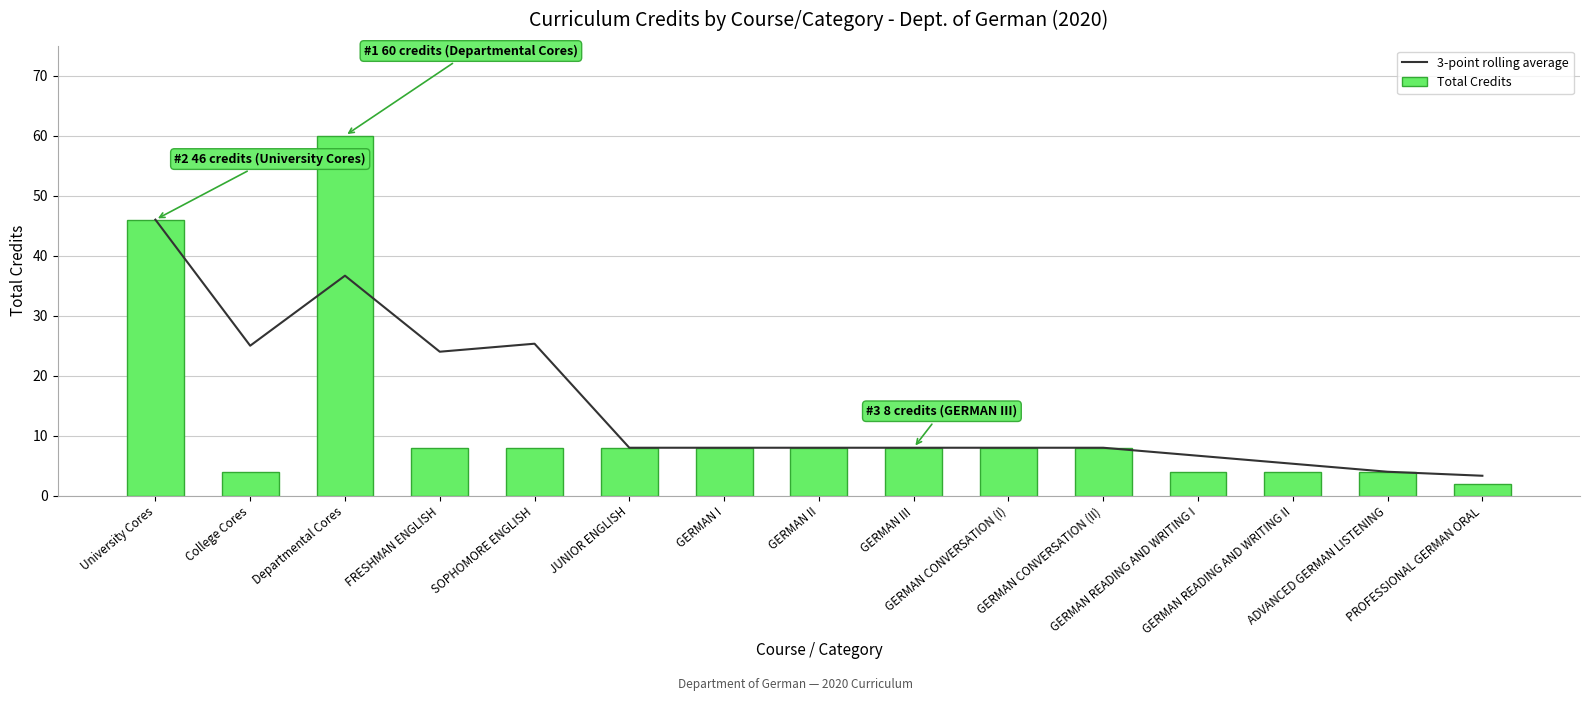

Which has a higher value, PROFESSIONAL GERMAN ORAL or ADVANCED GERMAN LISTENING?

ADVANCED GERMAN LISTENING